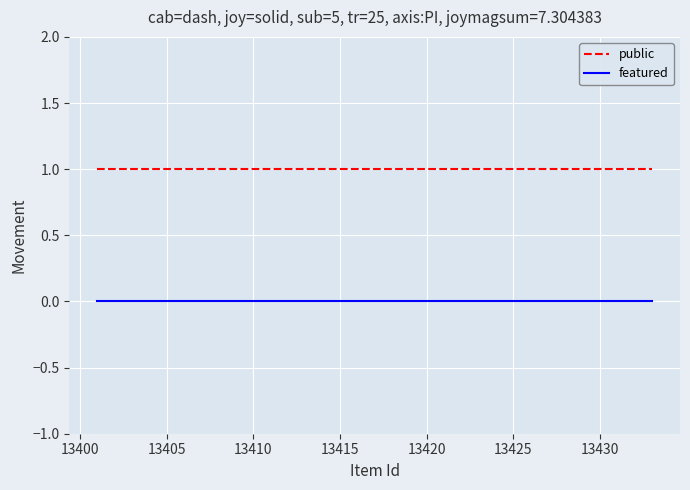

List the series in order of their overall mean, highest first.

public, featured